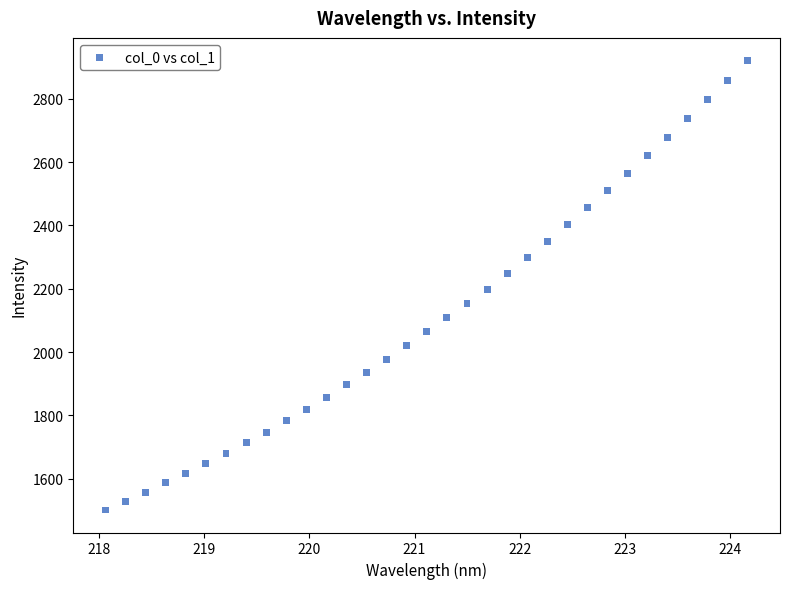

What is the range of X values (max minus min)?

6.1